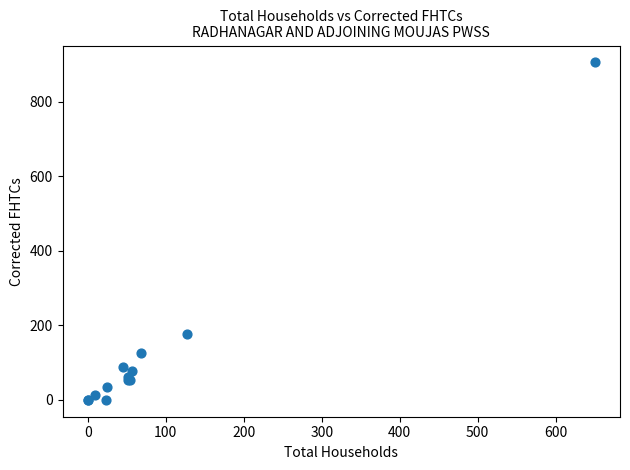

What Y value in the scatter plot is closest to 453?

176